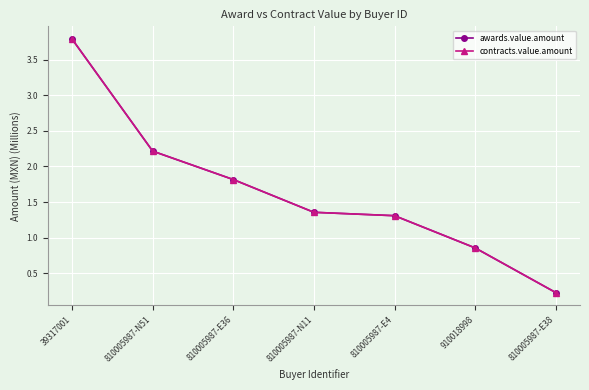

Does the chart have visible grid lines?

Yes